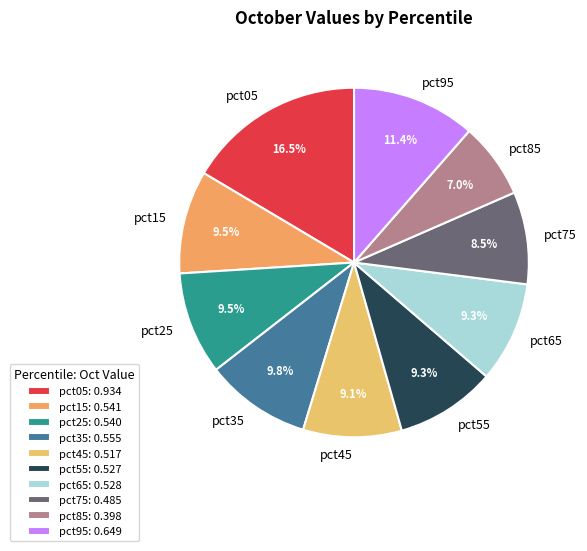

Which has a higher value, pct75 or pct65?

pct65